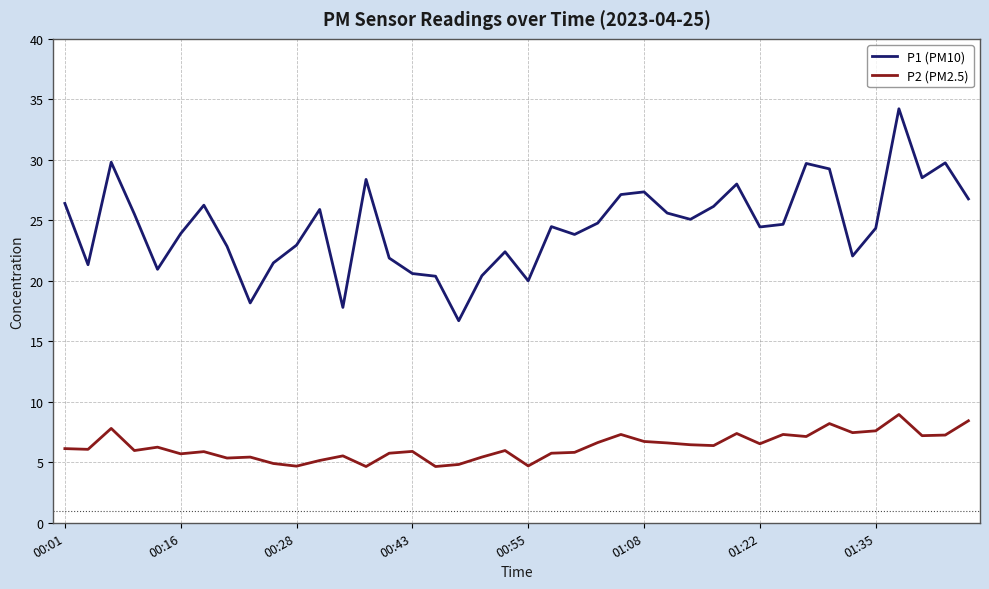

What is the highest value of the P1 (PM10) series?

34.2